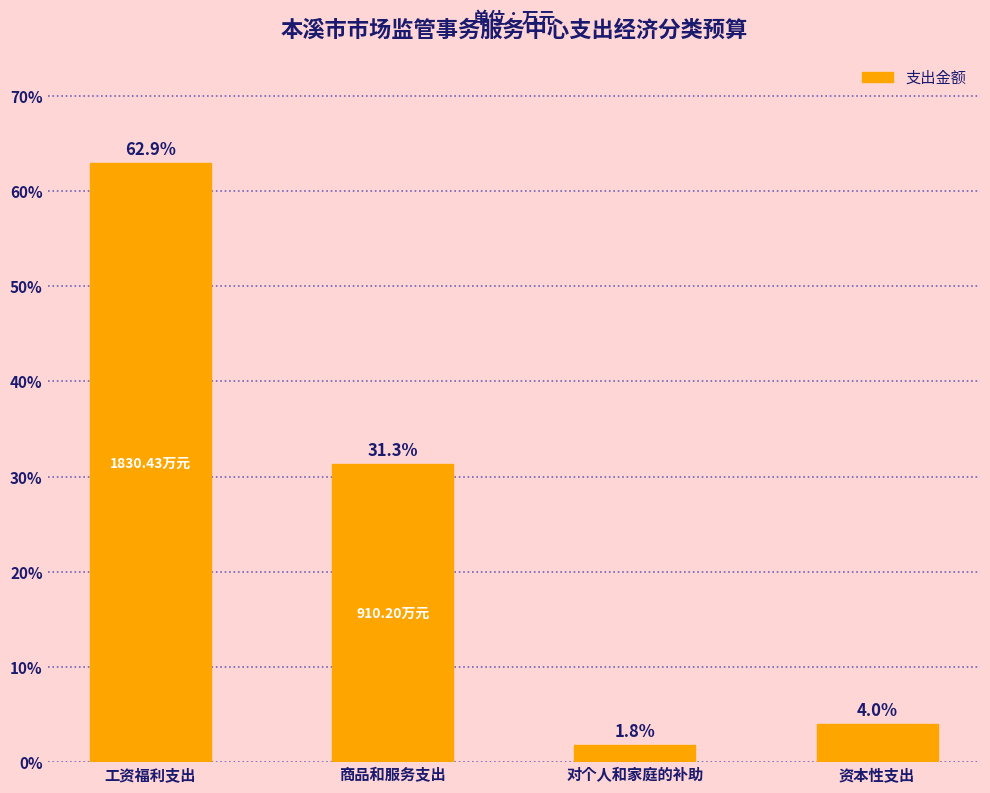

What is the difference between the values at 资本性支出 and 对个人和家庭的补助?

2.2